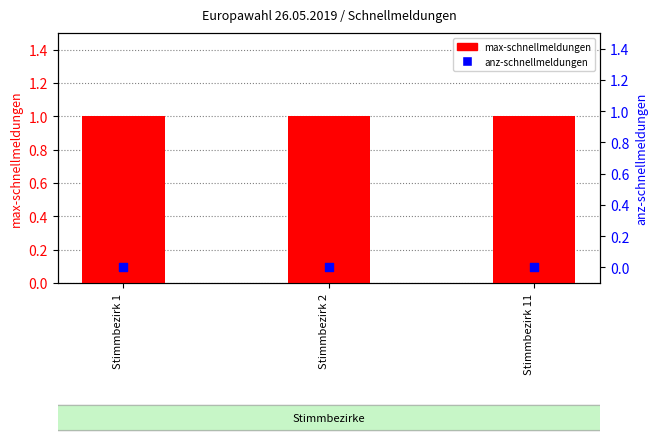

What is the total value across all series at Stimmbezirk 1?

1